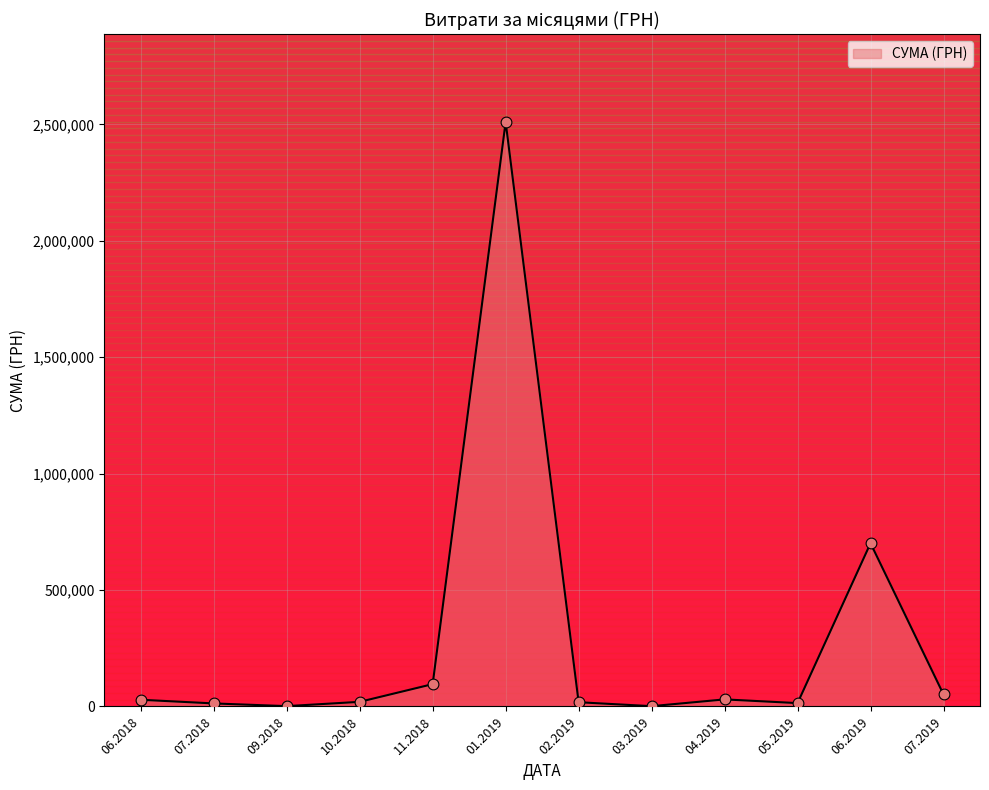

What is the maximum value shown in the chart?

2510363.7